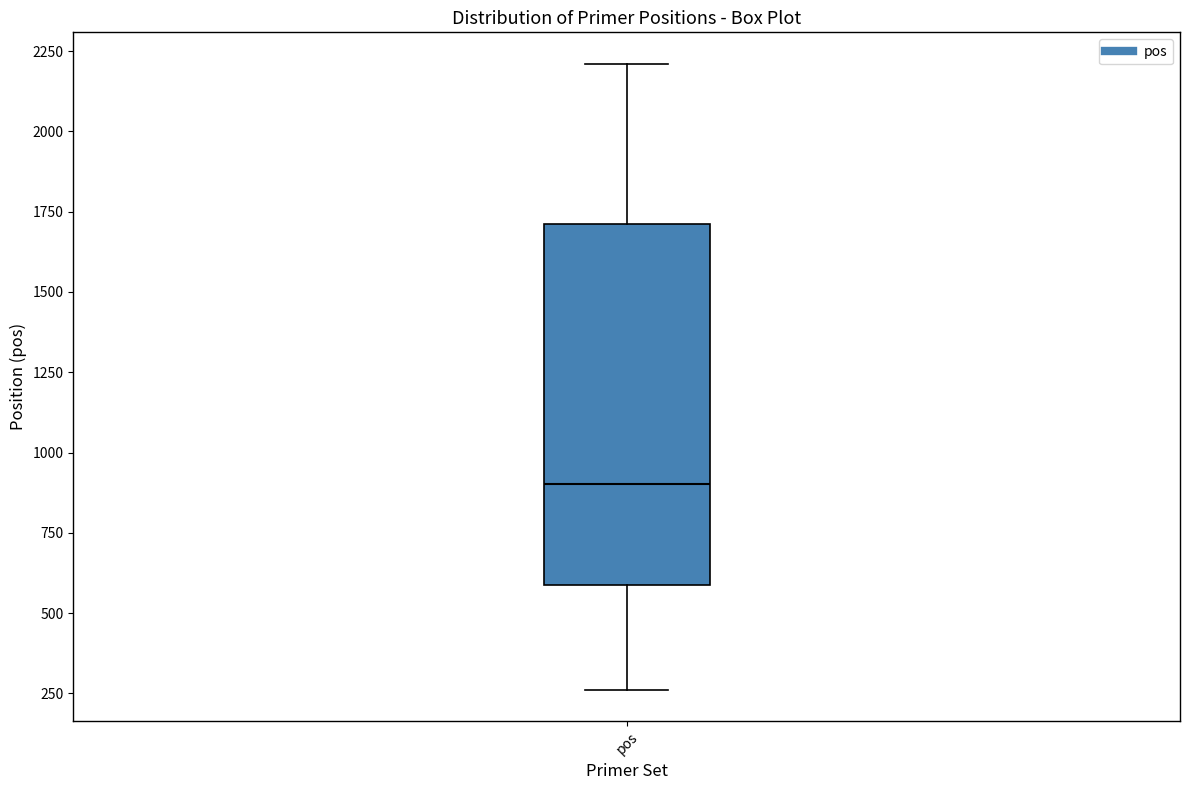

Where does the lower whisker of the box for pos end on the y-axis? The values are not printed on the chart, so give them approximately, as read against the axis.

250